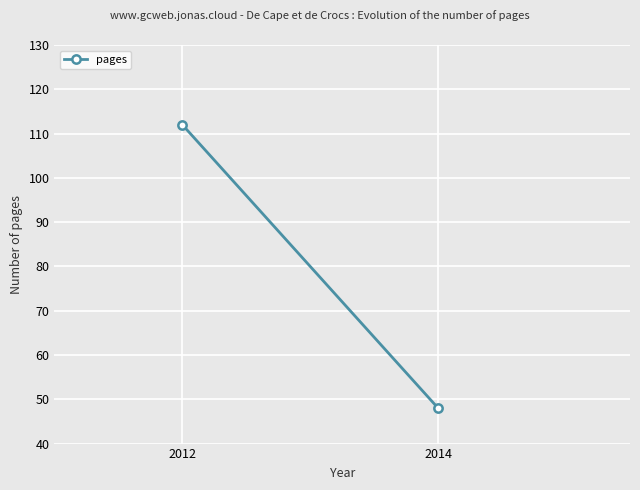

Reading left to right, what are all the values shown in this chart?

2012=112	2014=48